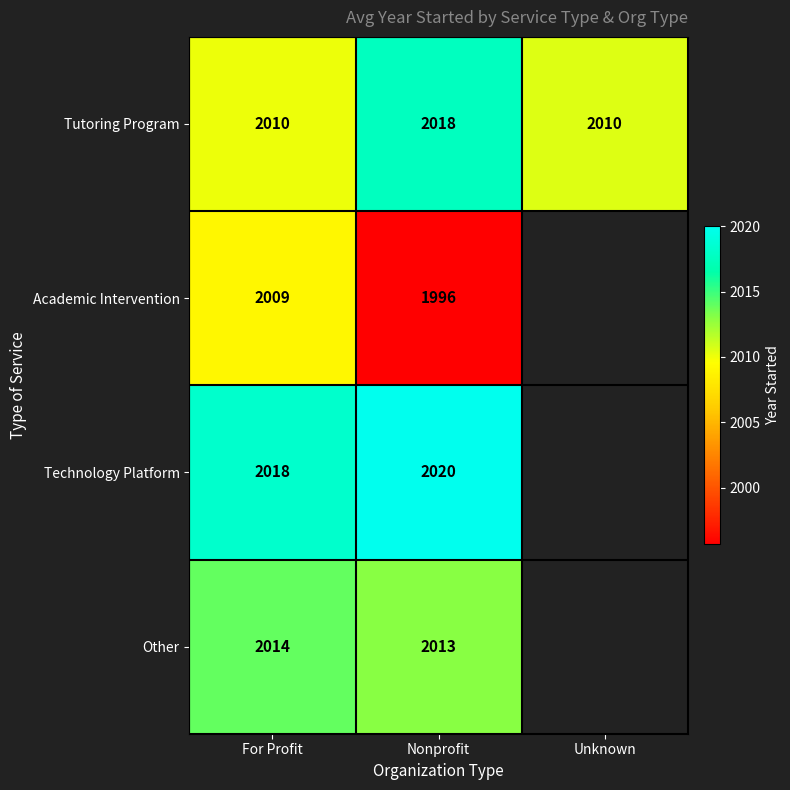

Which category has the highest value in the Tutoring Program series?

Nonprofit